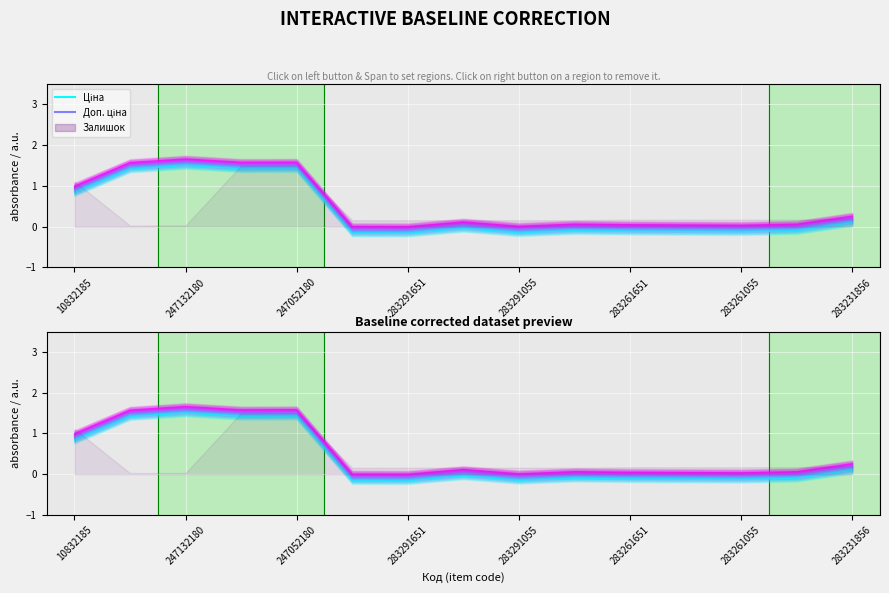

What is the approximate value at 13?

-0.1